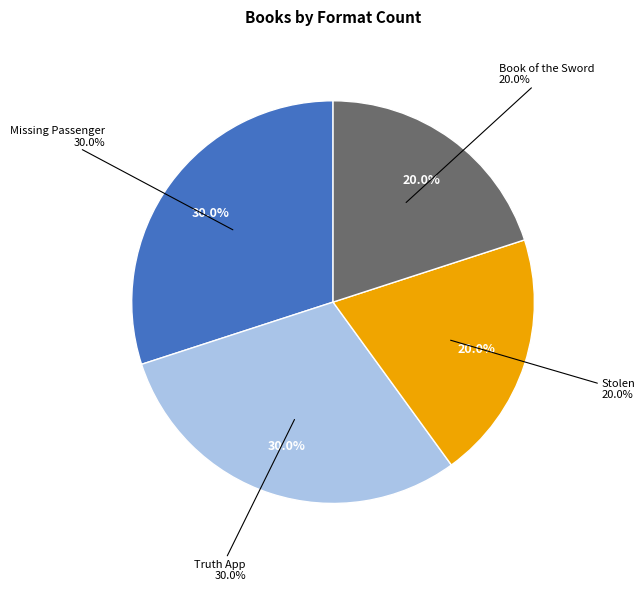

Do Missing Passenger and Stolen together represent more than half of the pie?

No